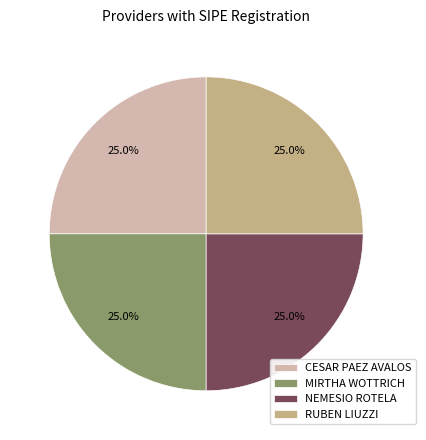

To the nearest percent, what is the average slice percentage?

25%